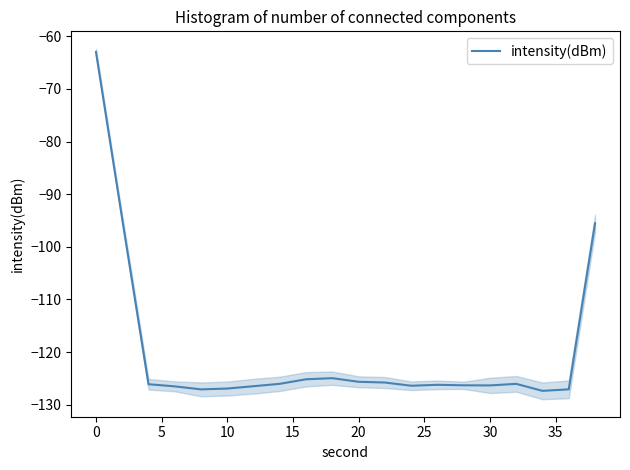

What is the difference between the maximum and minimum values?

64.4